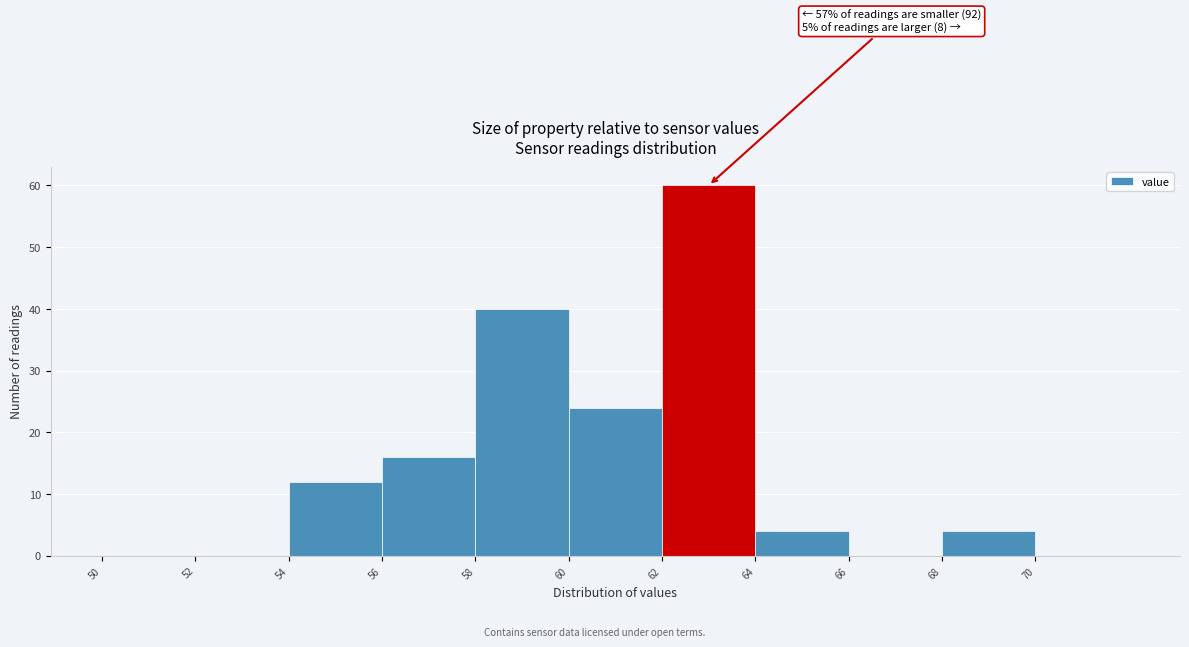

Which range on the x-axis has the tallest bar?

62 to 64